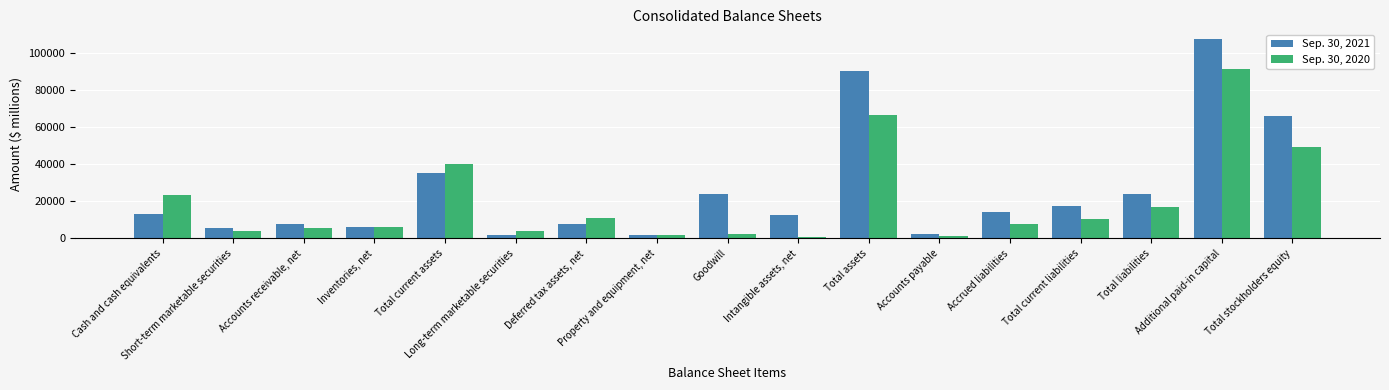

What is the average value of the Sep. 30, 2020 series?

20146